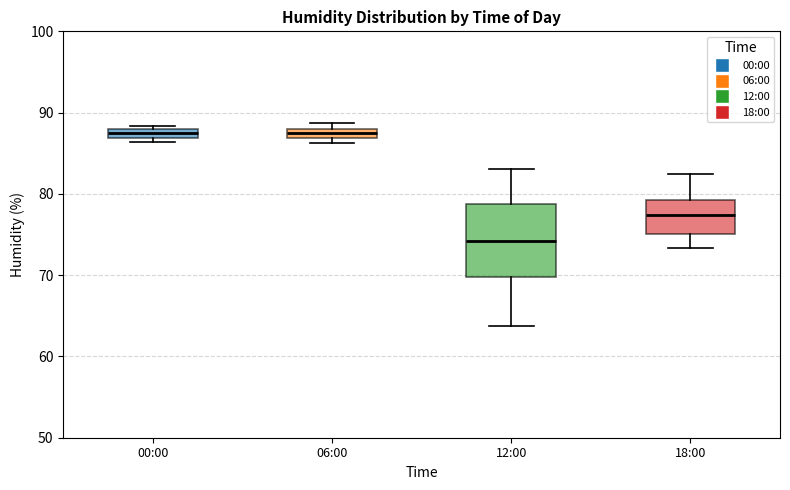

Where is the upper edge of the box for 18:00 on the y-axis? The values are not printed on the chart, so give them approximately, as read against the axis.

79